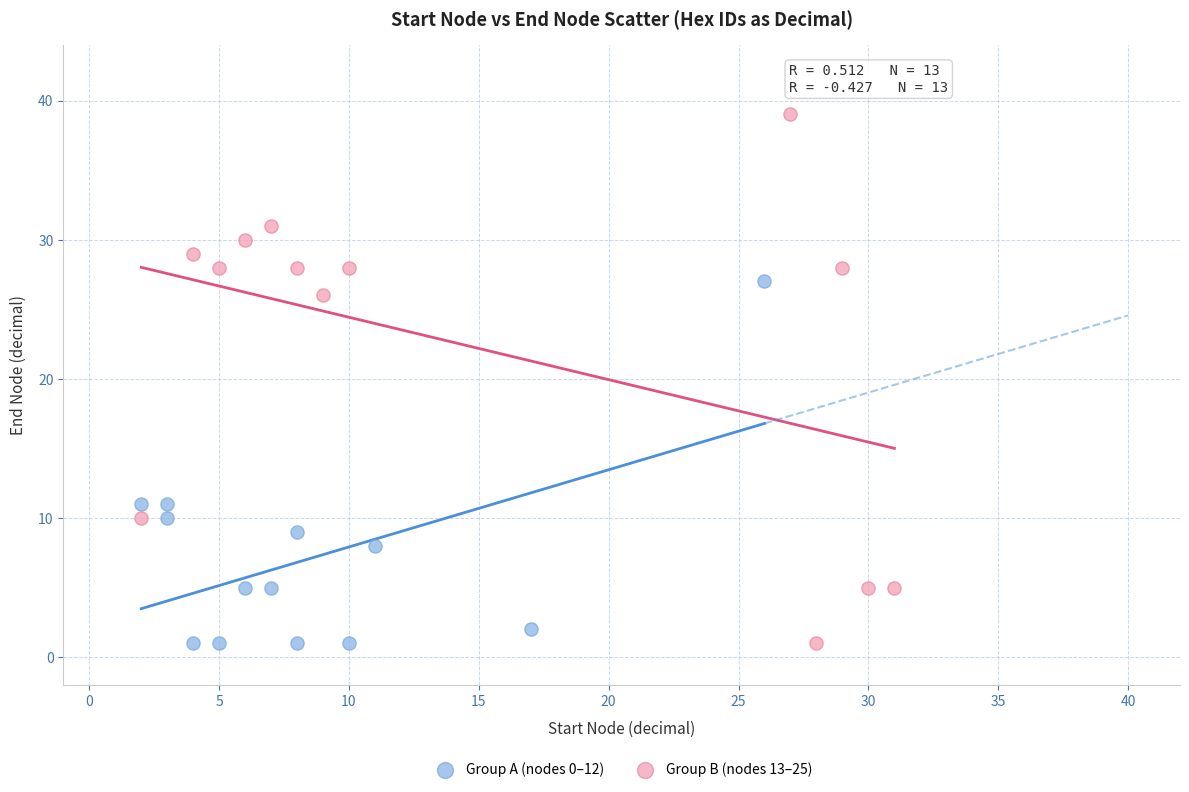

Which series has the largest Y range (max minus min)?

Group B (nodes 13–25)